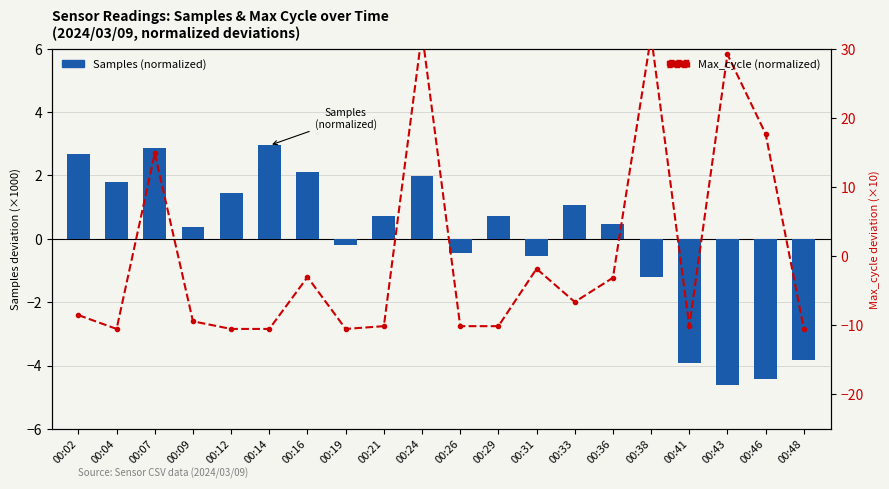

Between 00:33 and 00:36, which series saw the biggest shift?

Max_cycle (normalized)